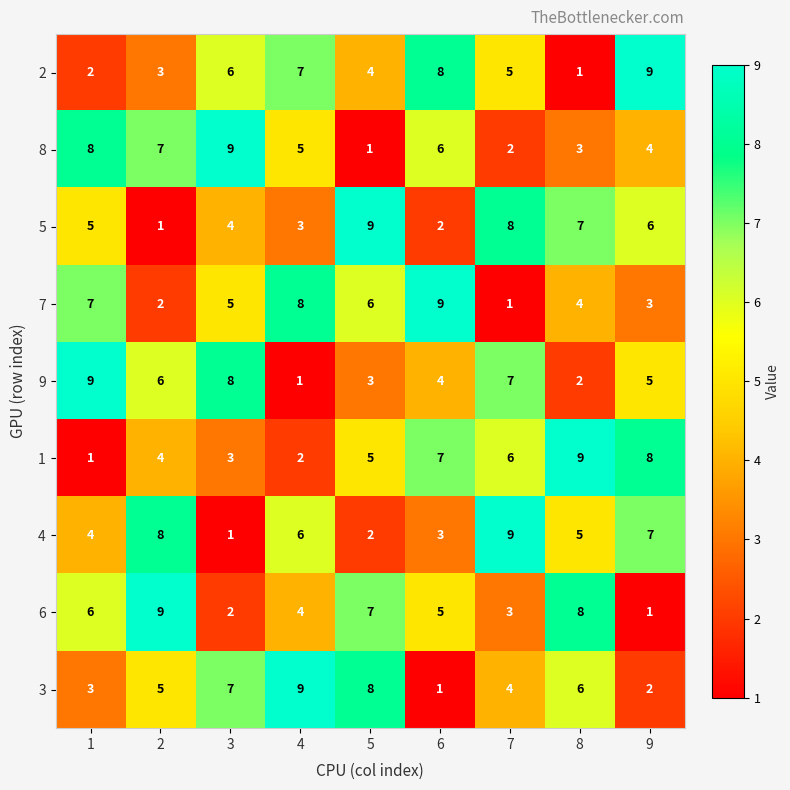

At 1, list the series in order from largest to smallest.

9, 8, 7, 6, 5, 4, 3, 2, 1